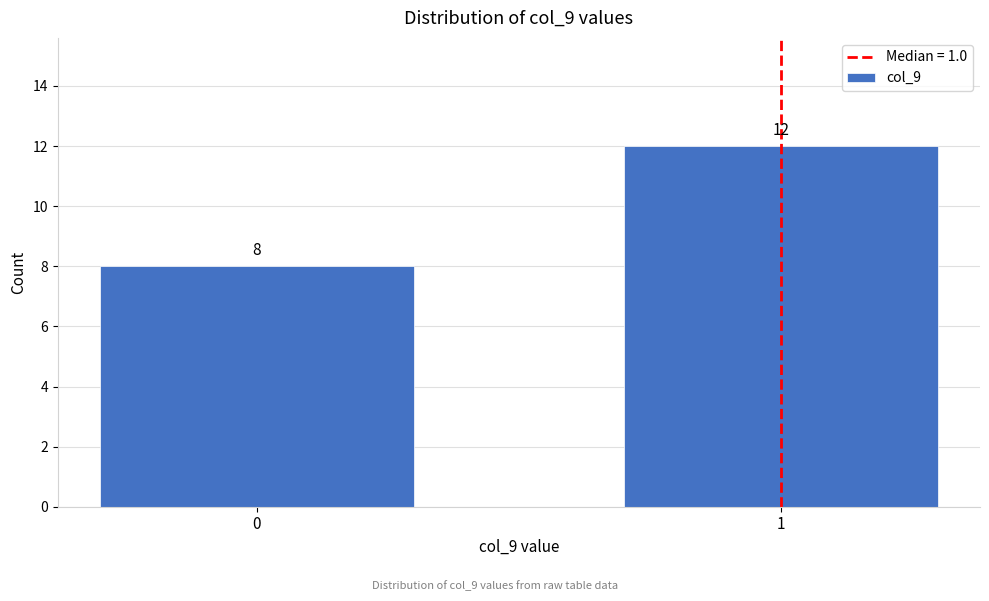

Reading right to left, what are all the values shown in this chart?

1=12	0=8